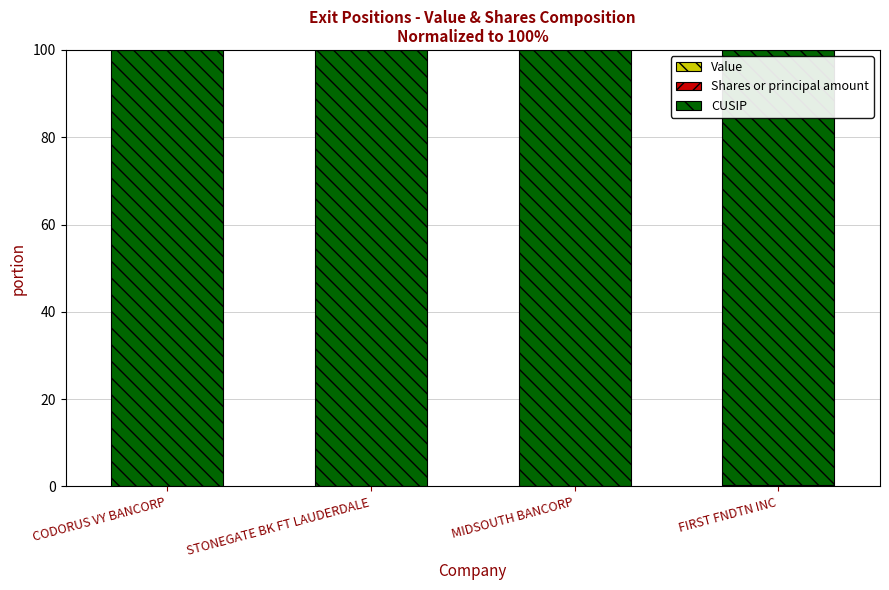

At how many categories does at least one series exceed 8?

4